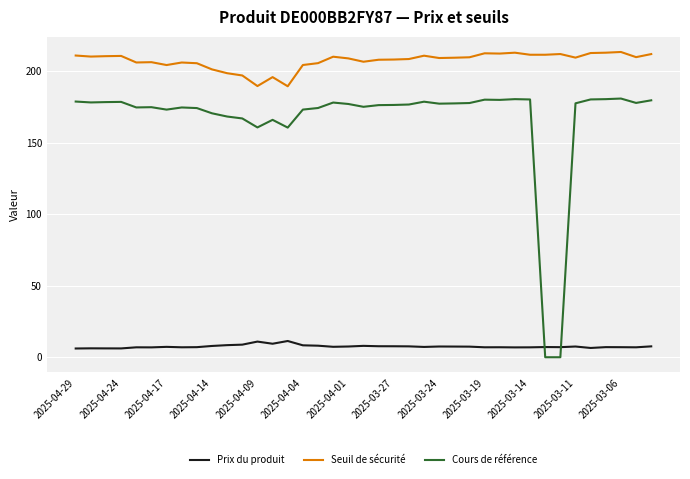

What is the maximum value for Seuil de sécurité?

213.5